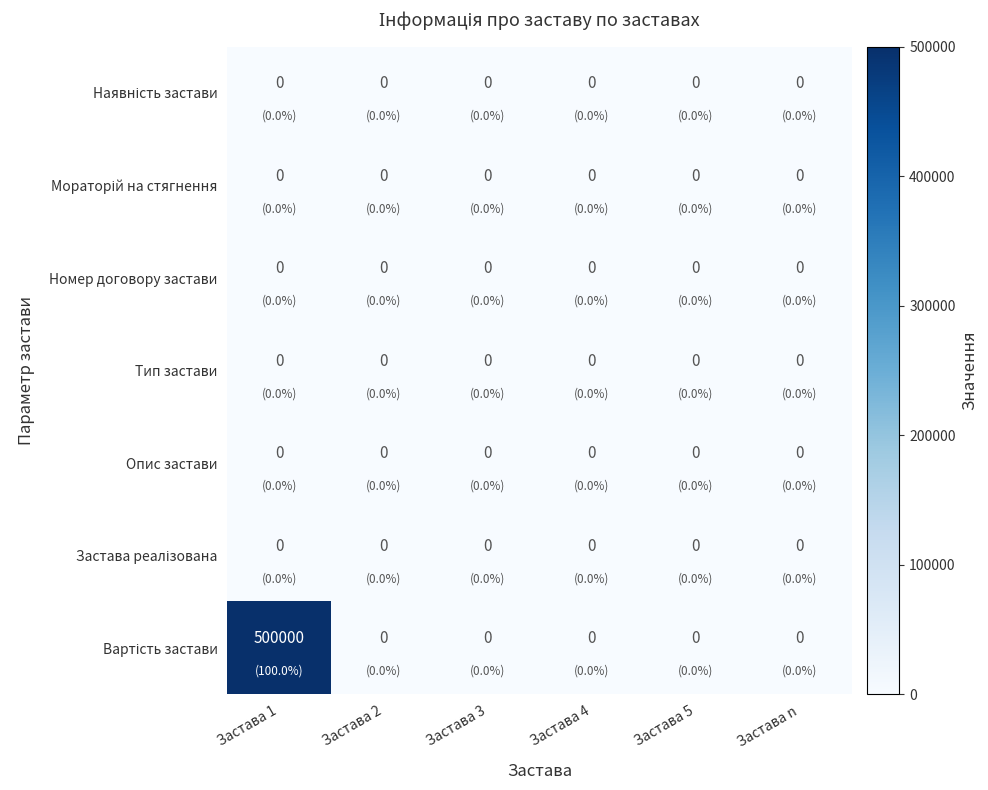

Is it true that Тип застави equals 0 at Застава 5?

True